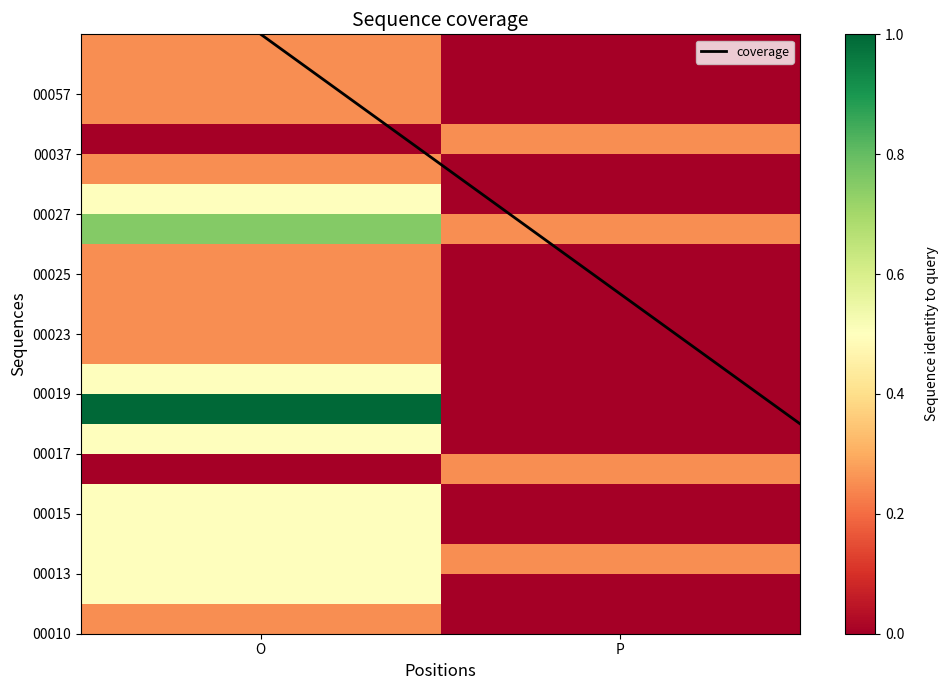

Count the number of categories in the chart.

2